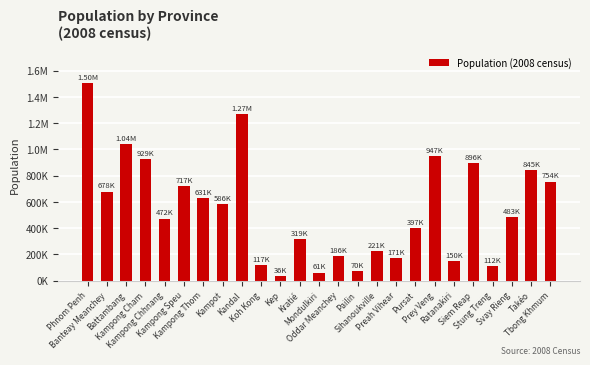

Are the bars horizontal?

No